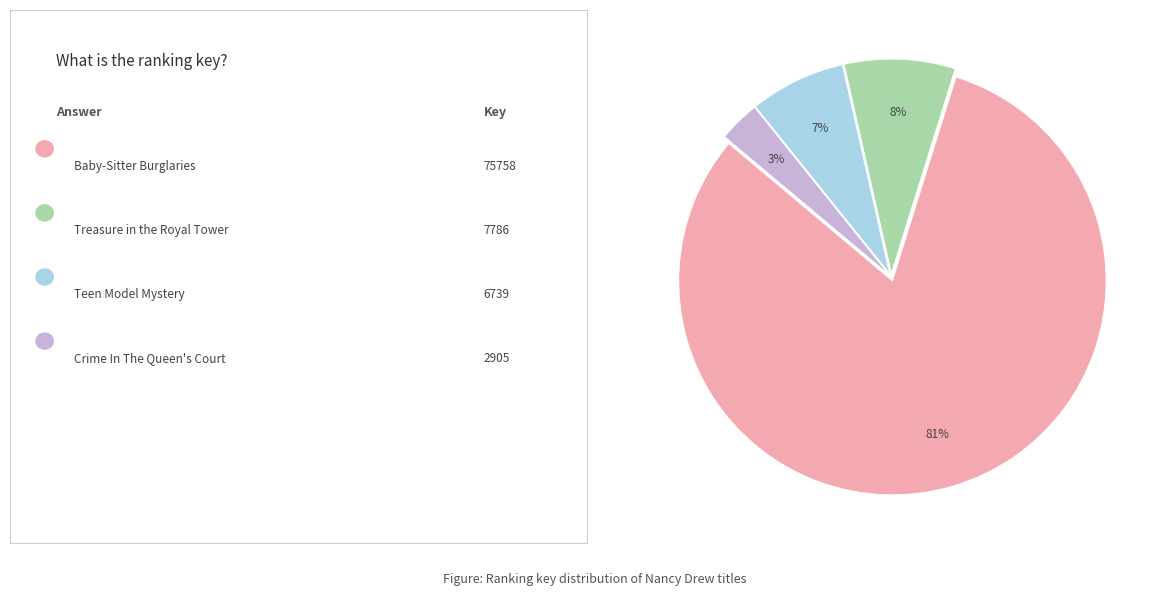

Is there a majority slice in this chart?

Yes